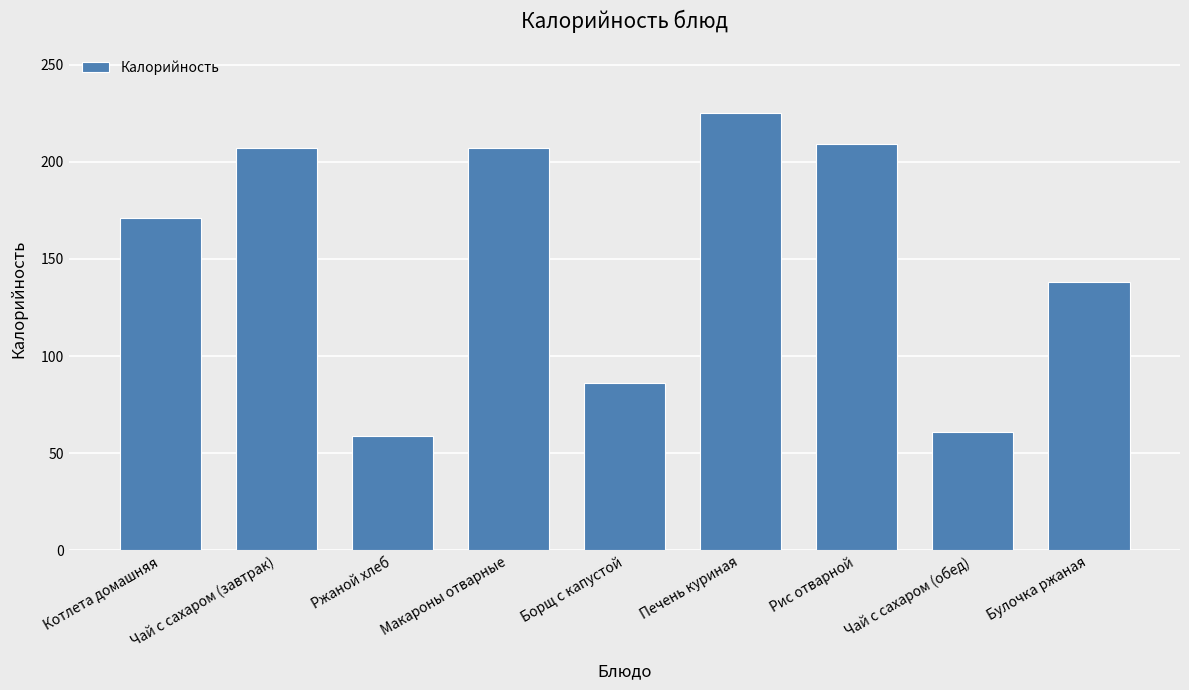

What is the minimum value shown in the chart?

59